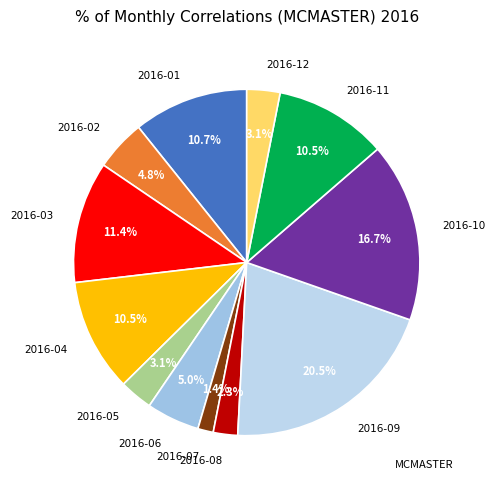

What percentage is the 2016-12 slice, to the nearest percent?

3%